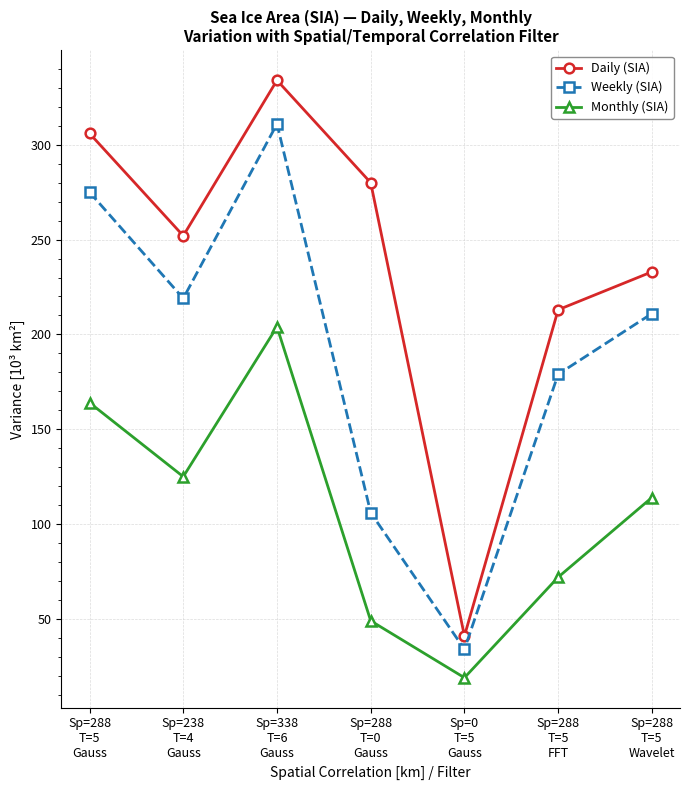

At which category does the chart reach its peak across all series?

Sp=338
T=6
Gauss